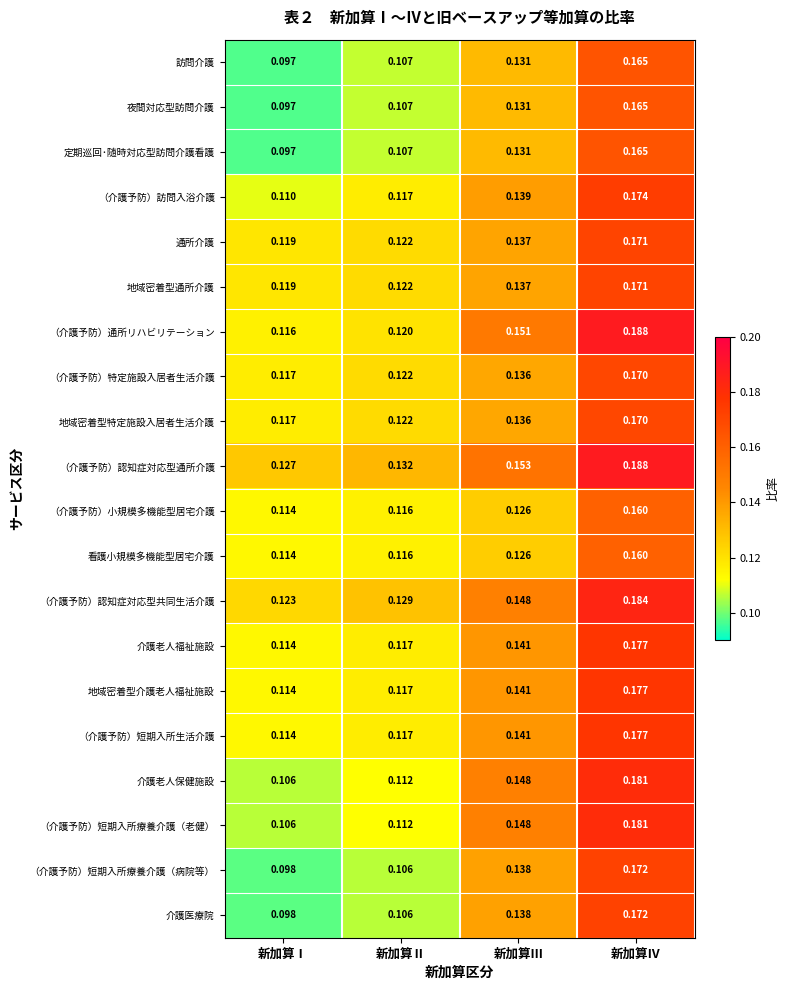

List the labels in order of 定期巡回･随時対応型訪問介護看護 value, largest first.

新加算Ⅳ, 新加算Ⅲ, 新加算Ⅱ, 新加算Ⅰ